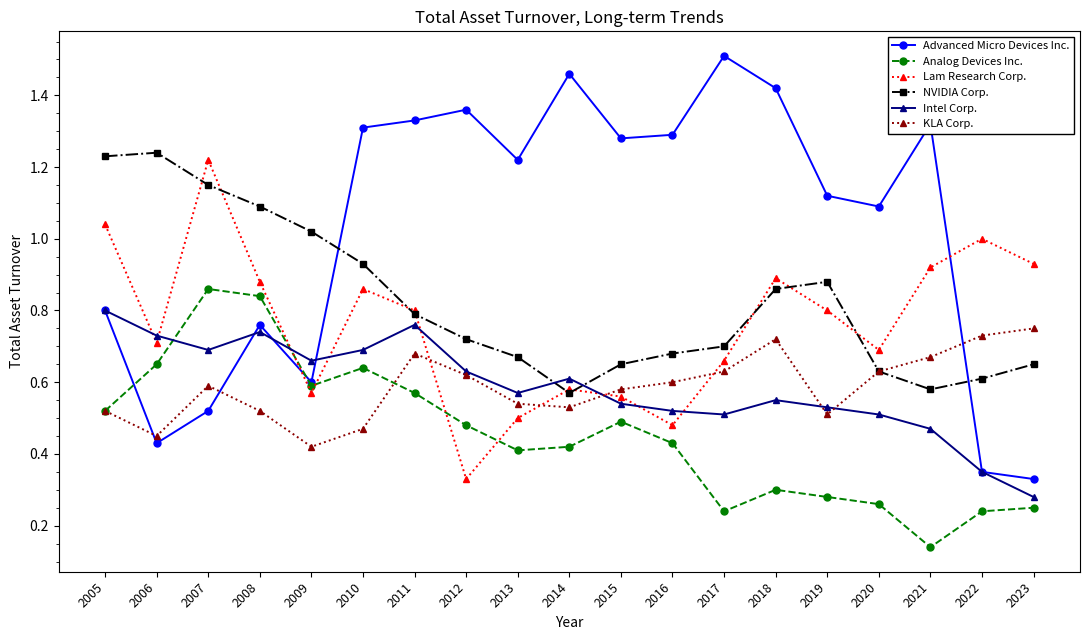

Which series has the largest range (max minus min)?

Advanced Micro Devices Inc.